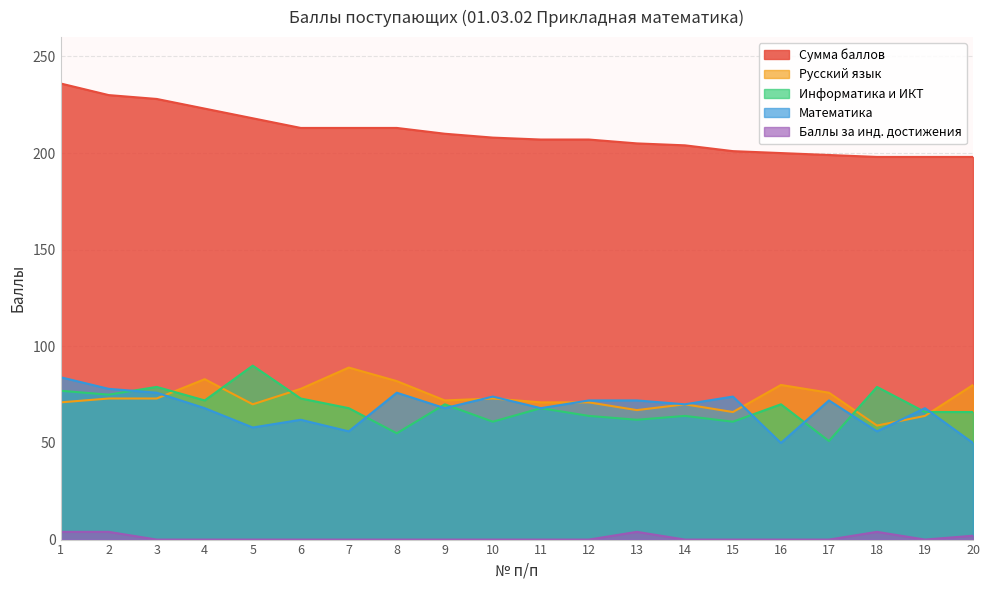

Which series has the largest total across all categories?

Сумма баллов